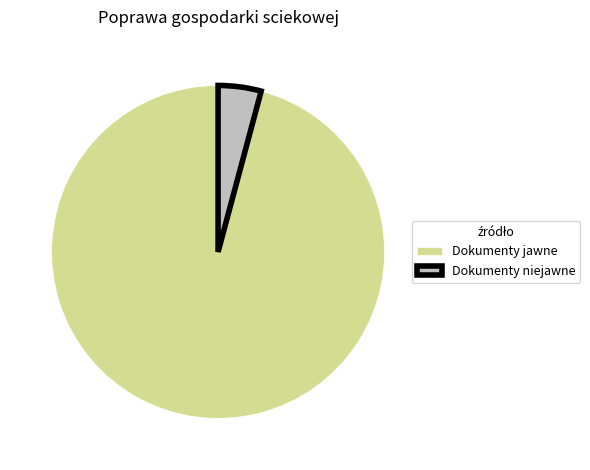

Rank the categories by value from lowest to highest.

Dokumenty niejawne, Dokumenty jawne